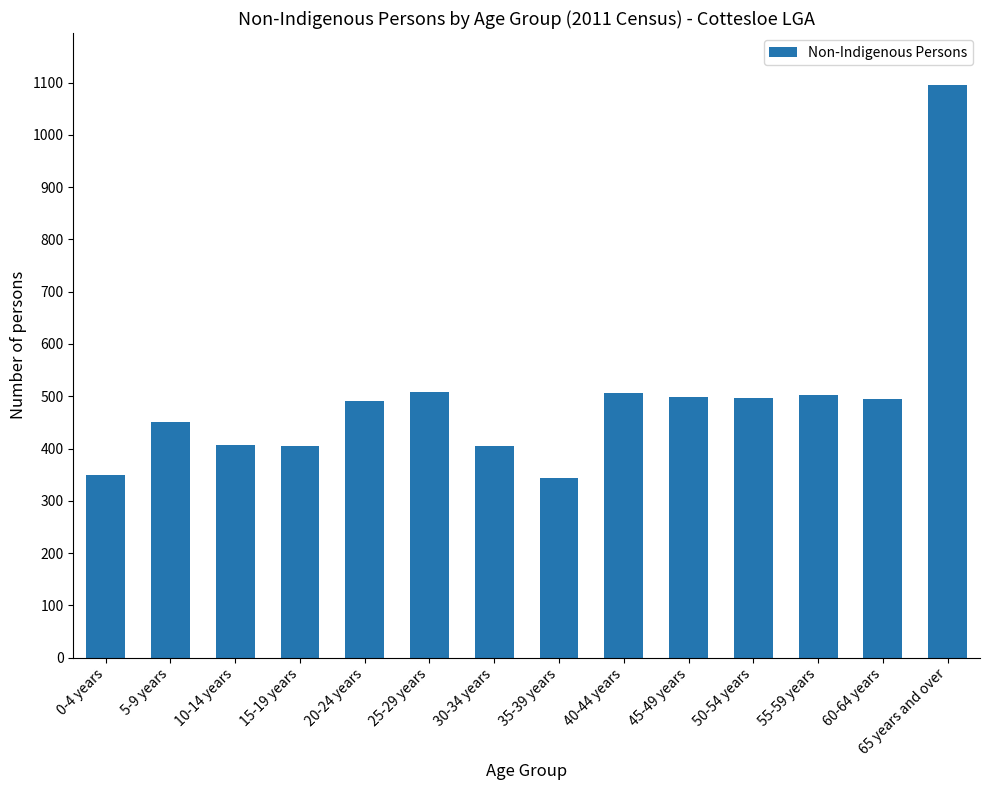

What is the difference between the maximum and minimum values?

751